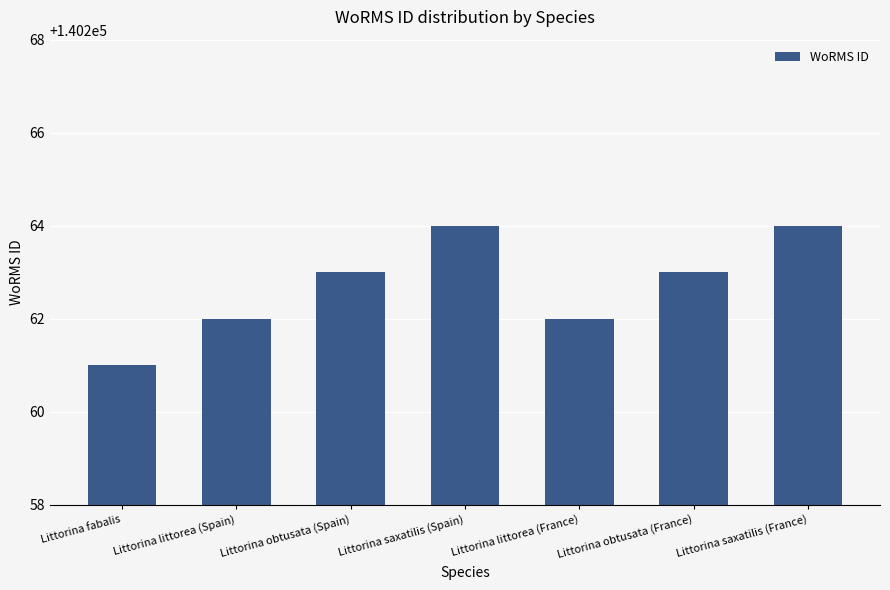

The value at Littorina fabalis is 227851. True or false?

False